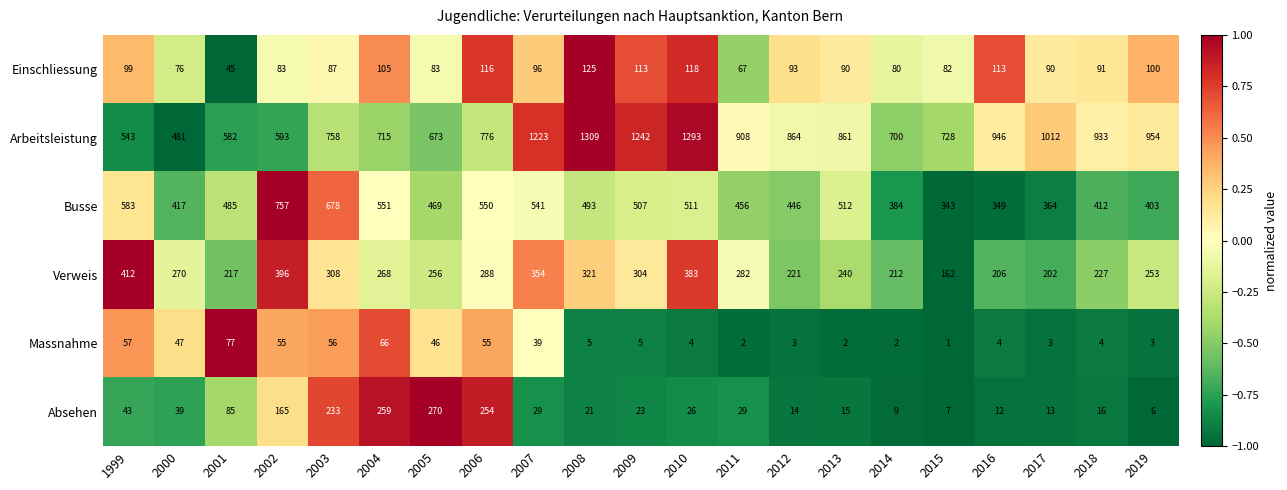

What is the total value across all series at 2011?

1744